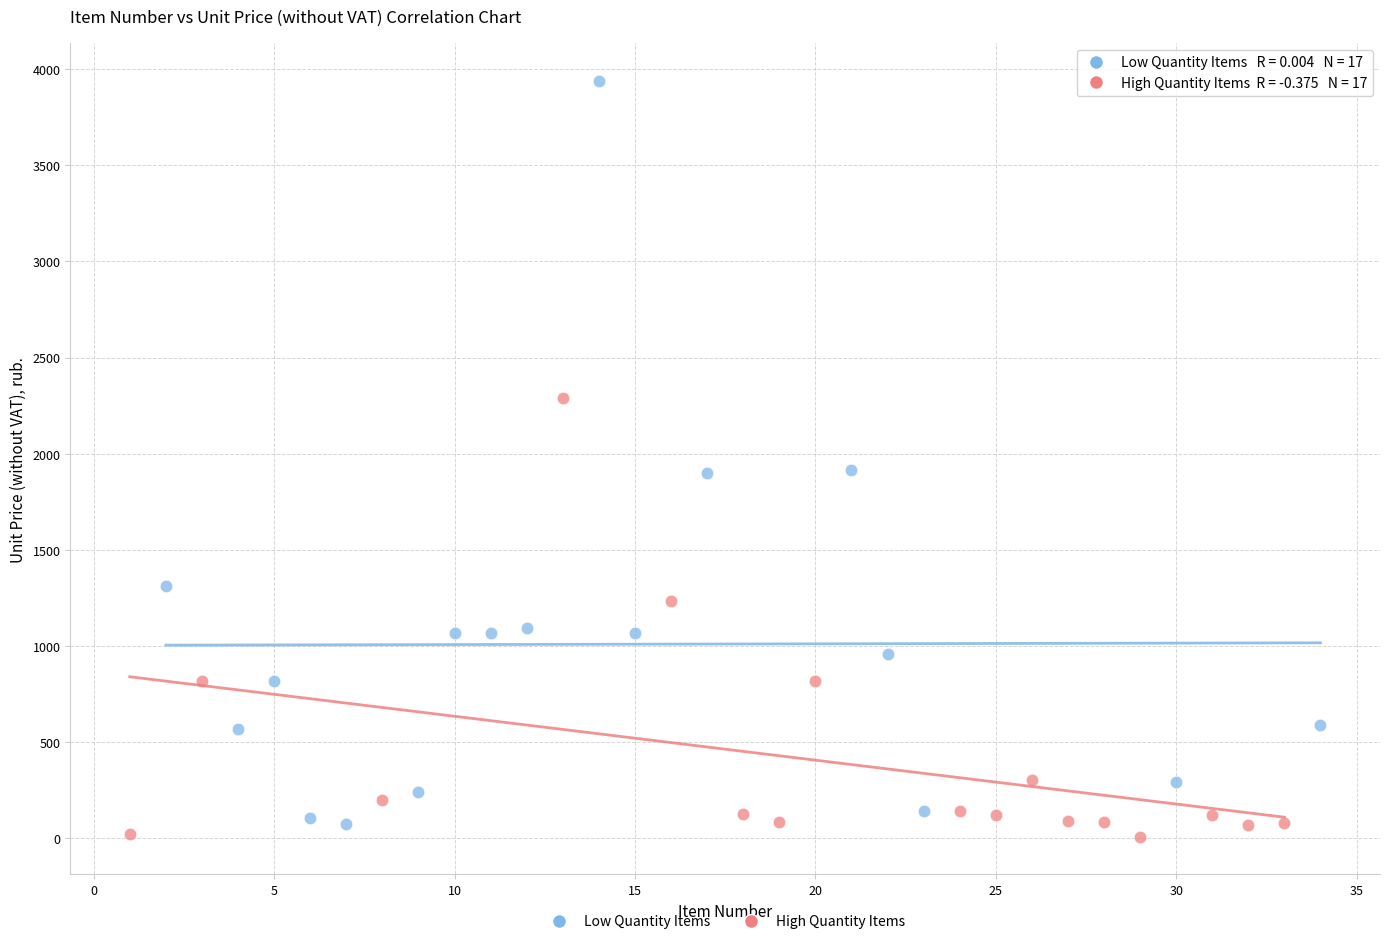

What are all the series names shown in the legend?

Low Quantity Items, High Quantity Items